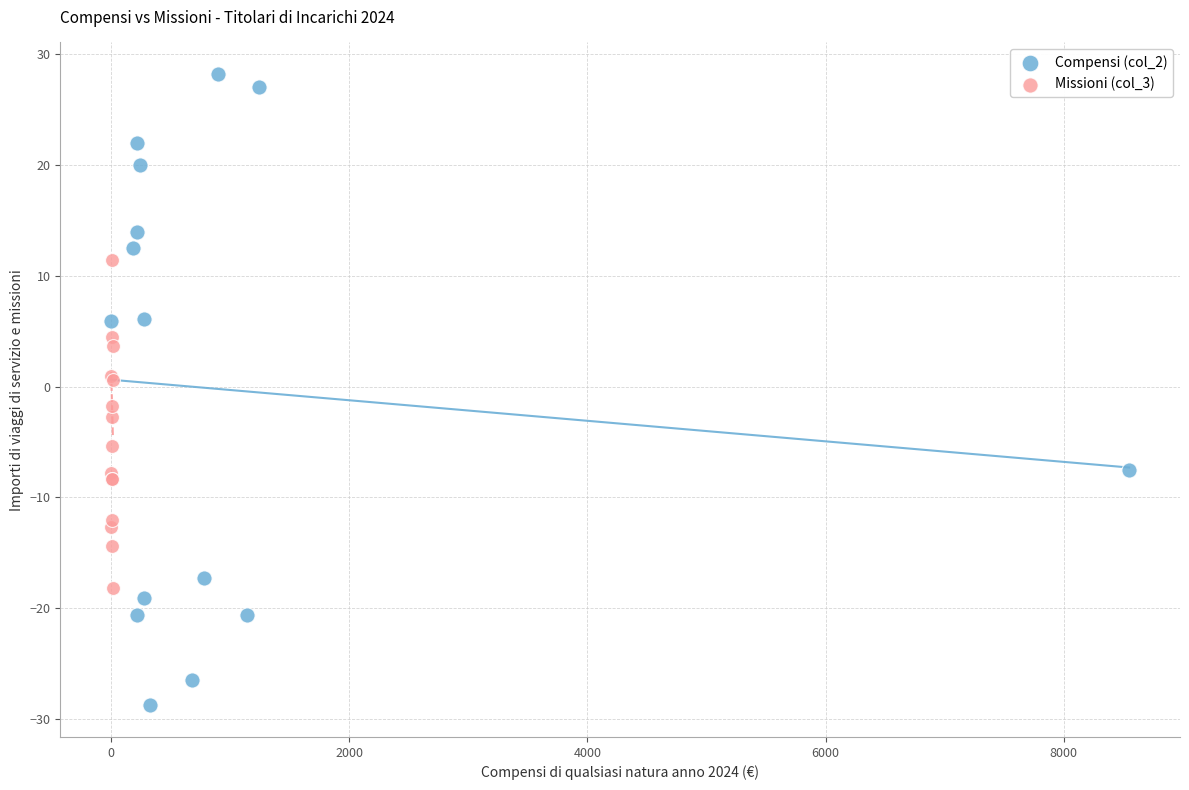

Which series reaches the maximum Y coordinate?

Compensi (col_2)